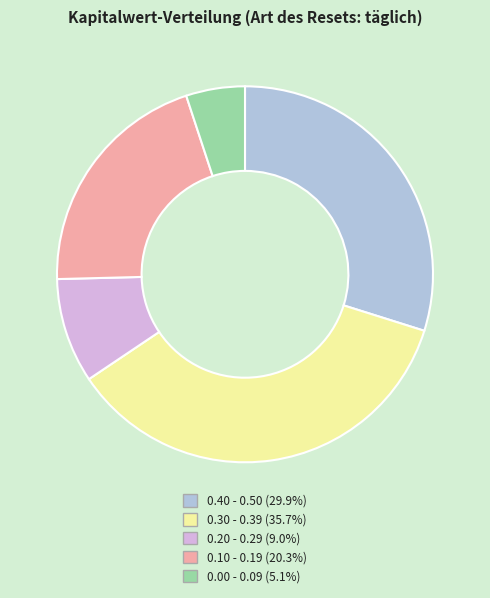

Is there any slice that represents more than half of the pie?

No